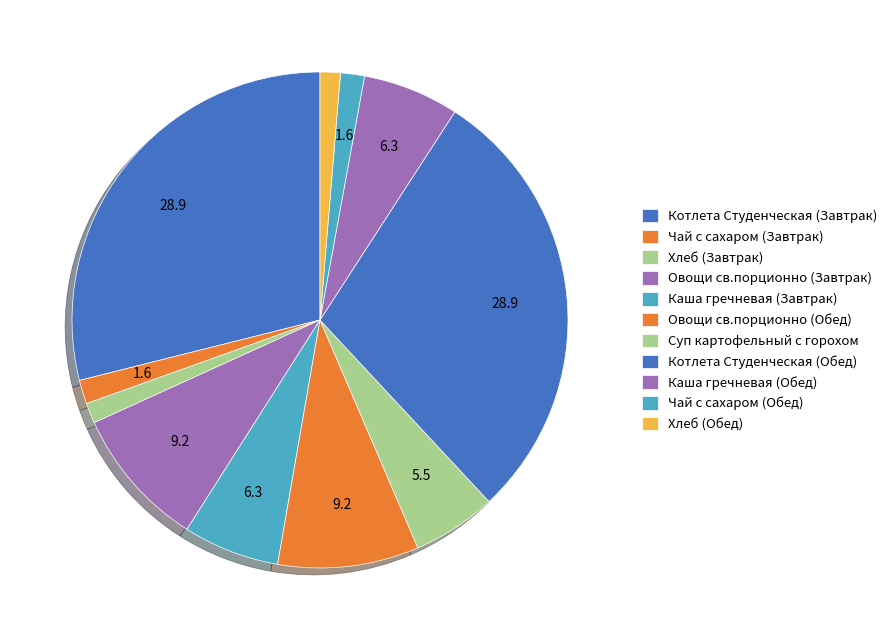

Count the number of slices in the pie.

11